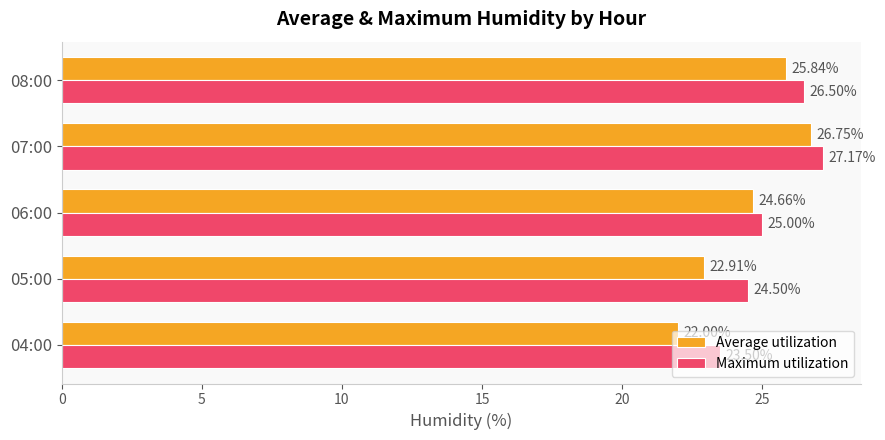

Which series has the widest spread of values?

Average utilization